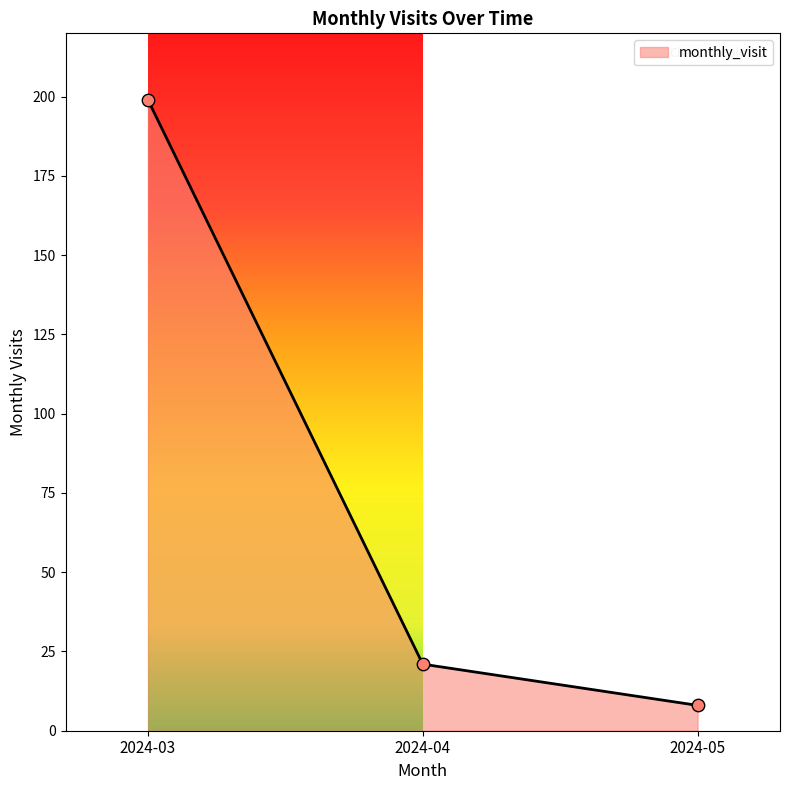

Which has a higher value, 2024-04 or 2024-05?

2024-04